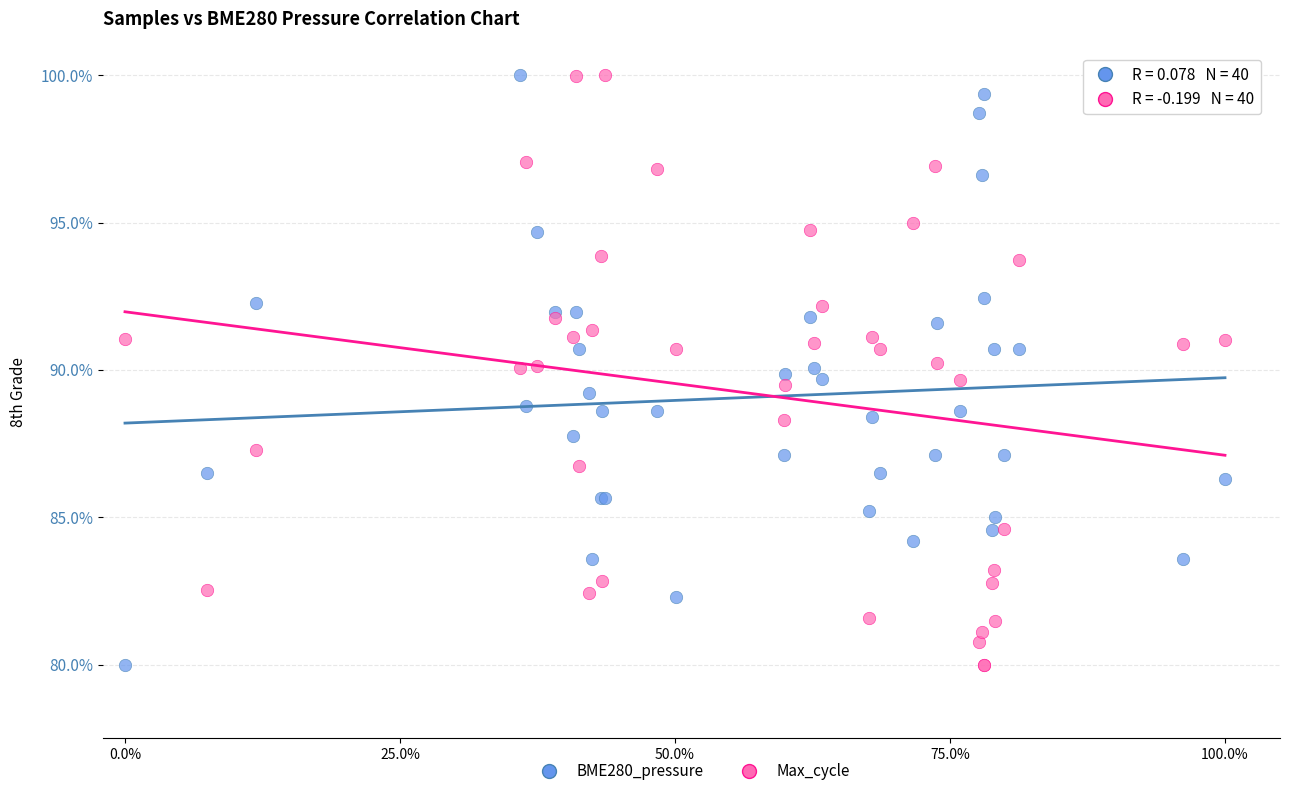

What are all the series names shown in the legend?

BME280_pressure, Max_cycle